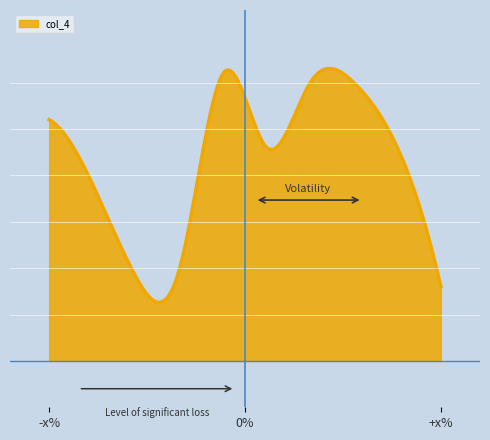

Is this an area chart (filled region under the line)?

Yes